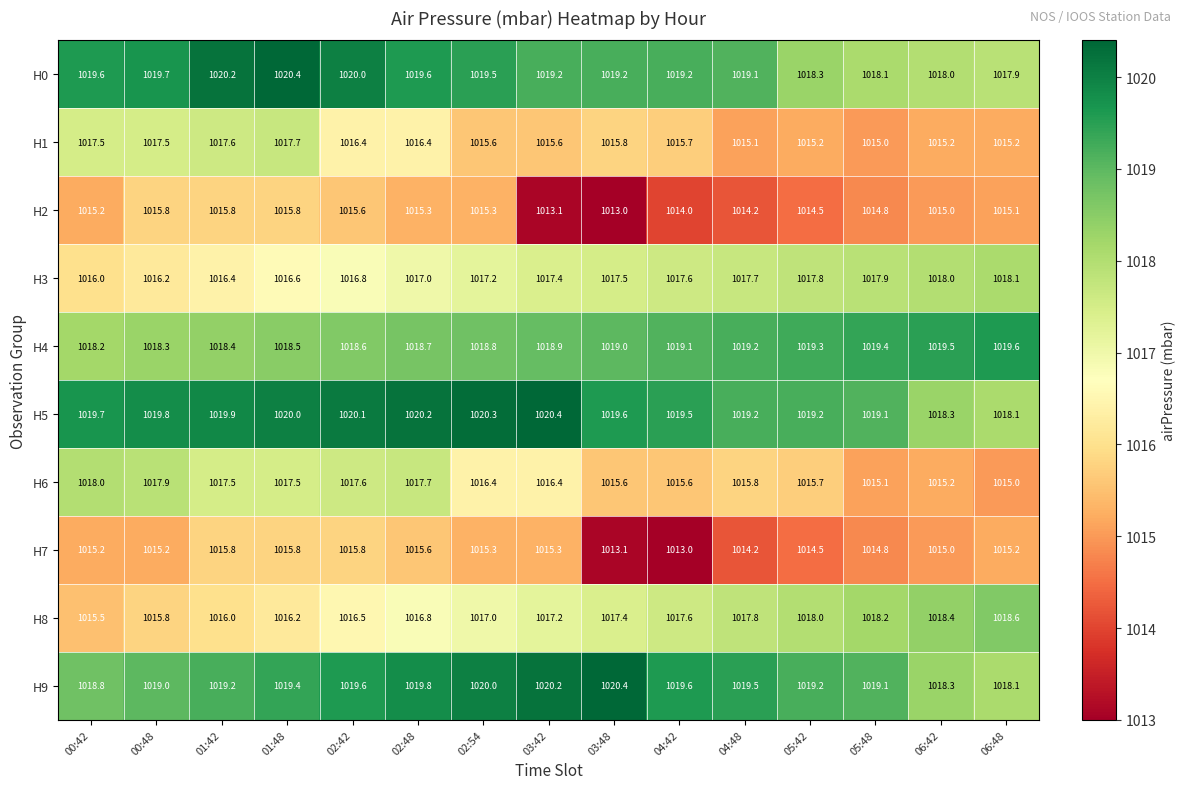

What is the minimum value for H7?

1013.0